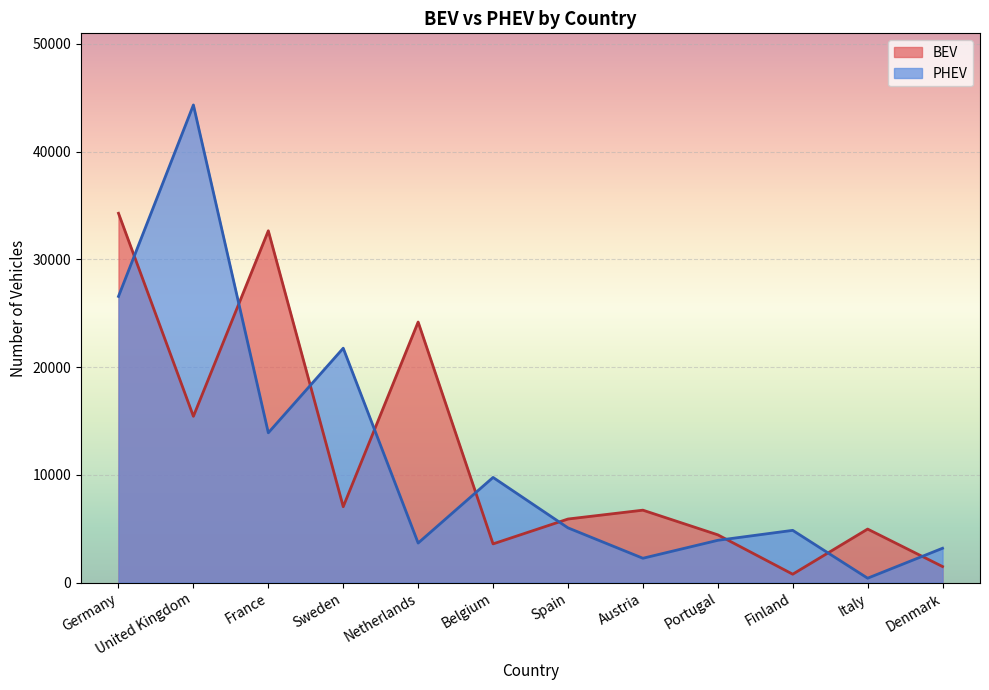

Where is the first local maximum for PHEV?

United Kingdom